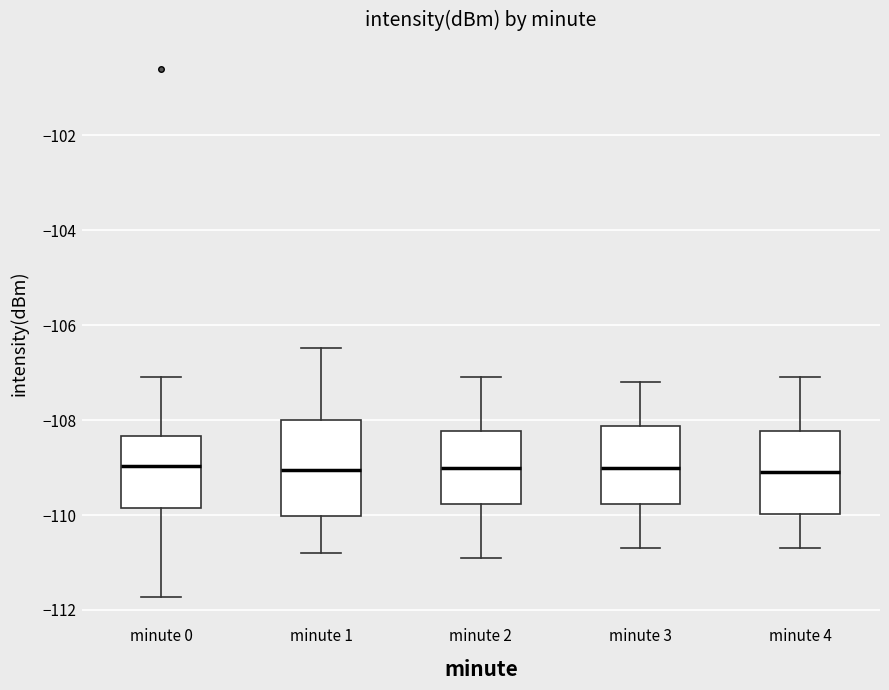

Comparing the boxes themselves (not the whiskers), which one is the tallest?

minute 1